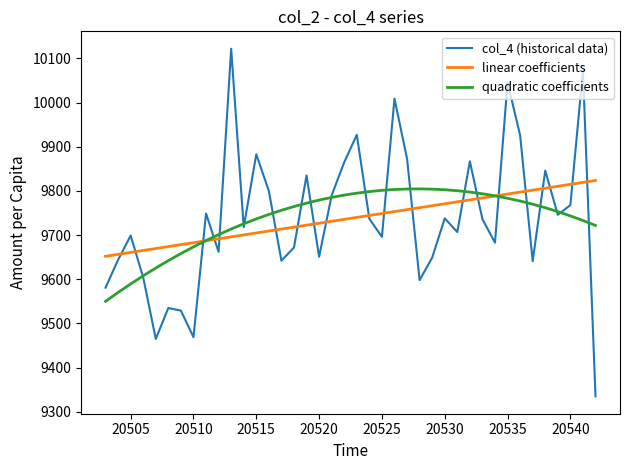

What is the lowest value of the quadratic coefficients series?

9550.1